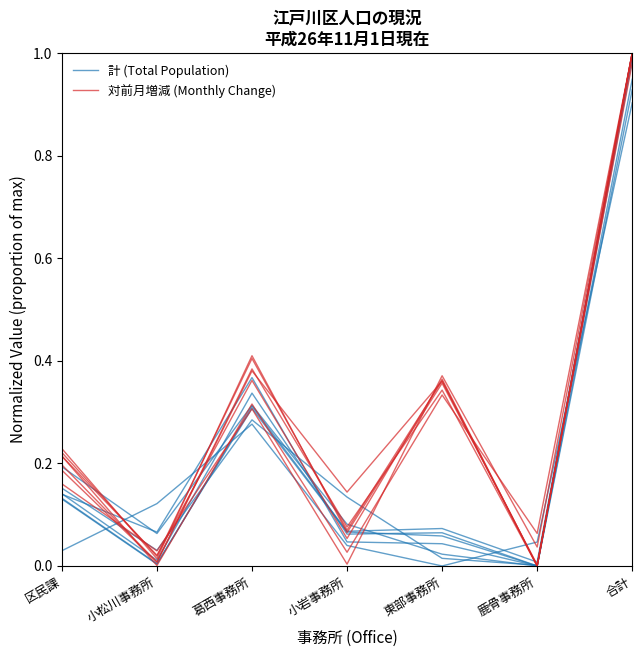

Reading left to right, transcribe all the data shown in this chart.

計 (Total Population): 区民課=0.1	小松川事務所=0.0	葛西事務所=0.3	小岩事務所=0.1	東部事務所=0.1	鹿骨事務所=0.0	合計=1.0
対前月増減 (Monthly Change): 区民課=0.2	小松川事務所=0.0	葛西事務所=0.4	小岩事務所=0.1	東部事務所=0.4	鹿骨事務所=0.0	合計=1.0